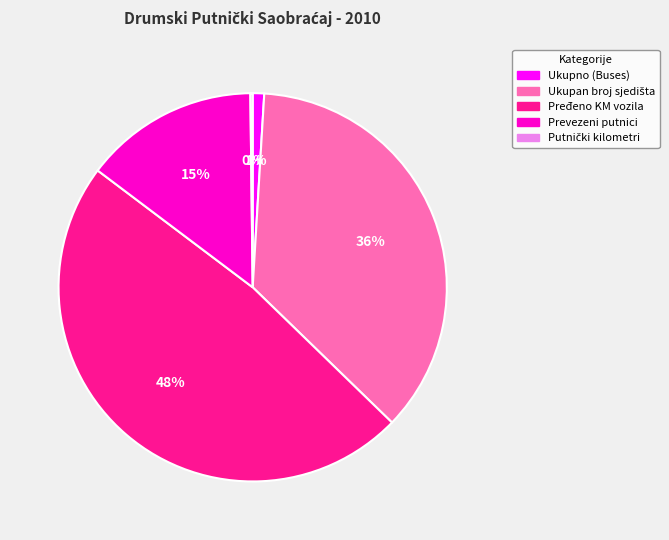

To the nearest percent, what is the combined percentage of Pređeno KM vozila and Prevezeni putnici?

63%